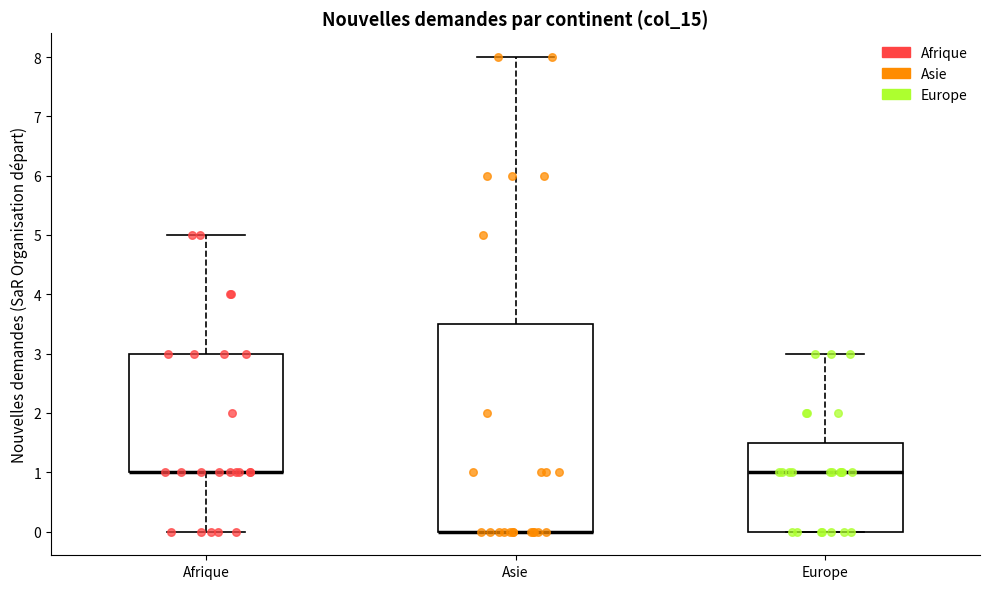

Where does the upper whisker of the box for Asie end on the y-axis? The values are not printed on the chart, so give them approximately, as read against the axis.

8.0